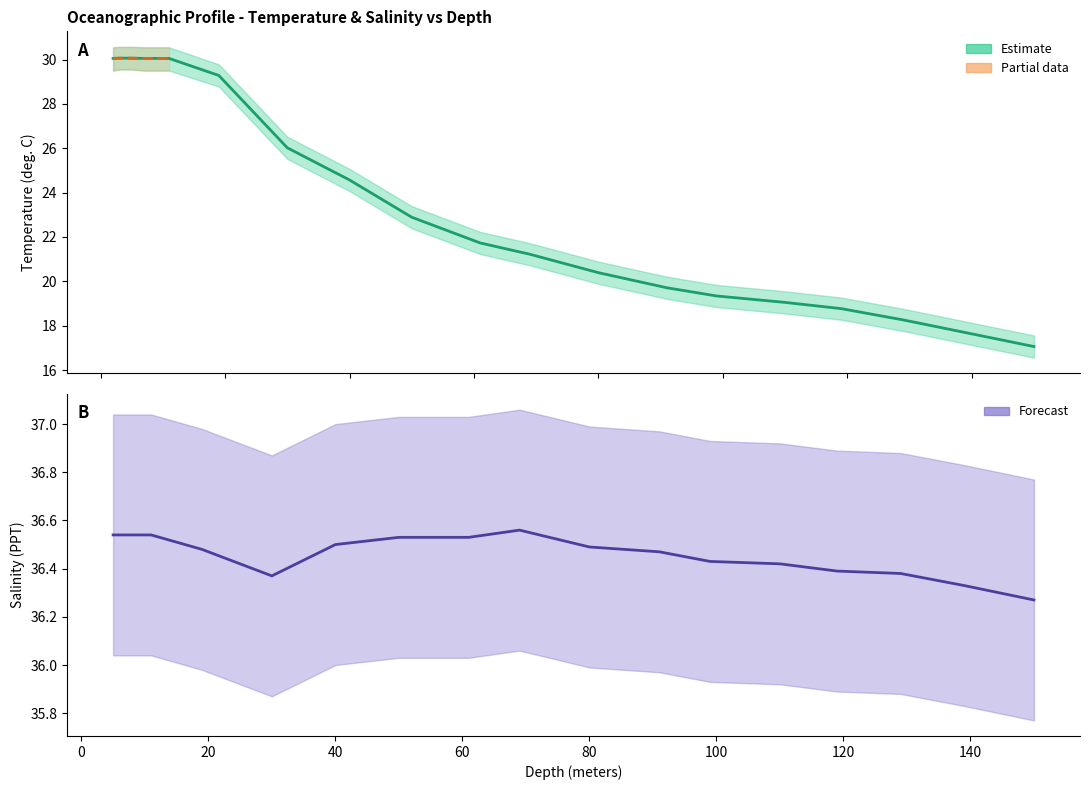

What is the change in value from 80.0 to 119.0?

-1.6